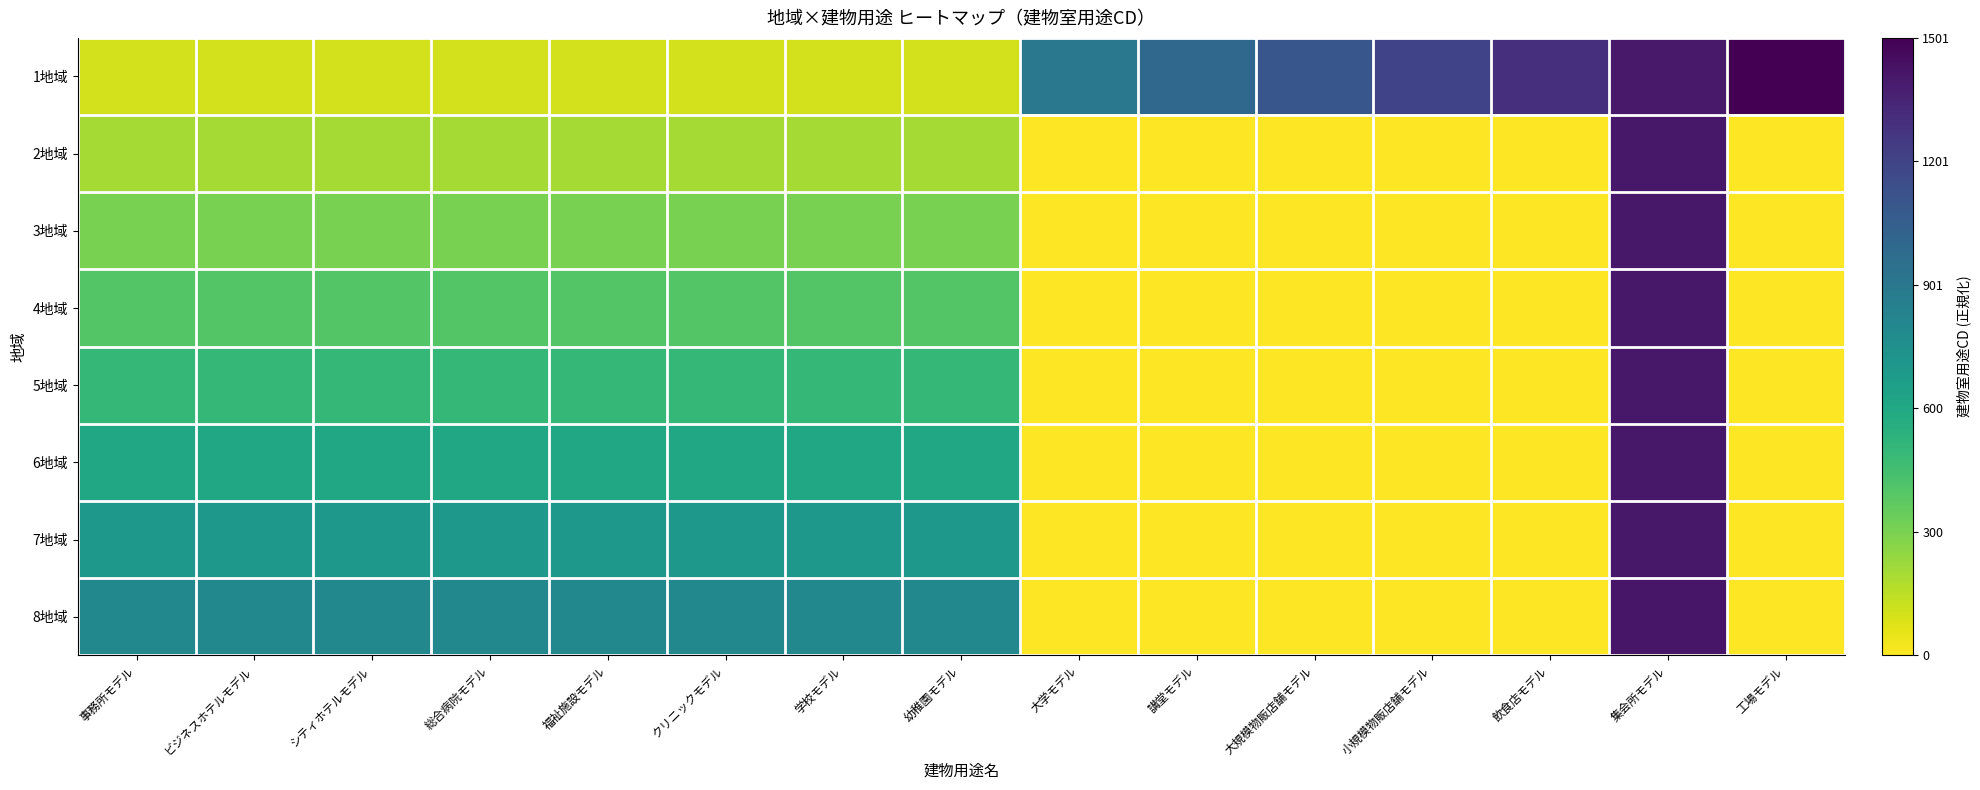

Reading left to right, what are all the values shown in this chart?

1地域: 事務所モデル=0.1	ビジネスホテルモデル=0.1	シティホテルモデル=0.1	総合病院モデル=0.1	福祉施設モデル=0.1	クリニックモデル=0.1	学校モデル=0.1	幼稚園モデル=0.1	大学モデル=0.6	講堂モデル=0.7	大規模物販店舗モデル=0.7	小規模物販店舗モデル=0.8	飲食店モデル=0.9	集会所モデル=0.9	工場モデル=1.0
2地域: 事務所モデル=0.1	ビジネスホテルモデル=0.1	シティホテルモデル=0.1	総合病院モデル=0.1	福祉施設モデル=0.1	クリニックモデル=0.1	学校モデル=0.1	幼稚園モデル=0.1	大学モデル=0.0	講堂モデル=0.0	大規模物販店舗モデル=0.0	小規模物販店舗モデル=0.0	飲食店モデル=0.0	集会所モデル=0.9	工場モデル=0.0
3地域: 事務所モデル=0.2	ビジネスホテルモデル=0.2	シティホテルモデル=0.2	総合病院モデル=0.2	福祉施設モデル=0.2	クリニックモデル=0.2	学校モデル=0.2	幼稚園モデル=0.2	大学モデル=0.0	講堂モデル=0.0	大規模物販店舗モデル=0.0	小規模物販店舗モデル=0.0	飲食店モデル=0.0	集会所モデル=0.9	工場モデル=0.0
4地域: 事務所モデル=0.3	ビジネスホテルモデル=0.3	シティホテルモデル=0.3	総合病院モデル=0.3	福祉施設モデル=0.3	クリニックモデル=0.3	学校モデル=0.3	幼稚園モデル=0.3	大学モデル=0.0	講堂モデル=0.0	大規模物販店舗モデル=0.0	小規模物販店舗モデル=0.0	飲食店モデル=0.0	集会所モデル=0.9	工場モデル=0.0
5地域: 事務所モデル=0.3	ビジネスホテルモデル=0.3	シティホテルモデル=0.3	総合病院モデル=0.3	福祉施設モデル=0.3	クリニックモデル=0.3	学校モデル=0.3	幼稚園モデル=0.3	大学モデル=0.0	講堂モデル=0.0	大規模物販店舗モデル=0.0	小規模物販店舗モデル=0.0	飲食店モデル=0.0	集会所モデル=0.9	工場モデル=0.0
6地域: 事務所モデル=0.4	ビジネスホテルモデル=0.4	シティホテルモデル=0.4	総合病院モデル=0.4	福祉施設モデル=0.4	クリニックモデル=0.4	学校モデル=0.4	幼稚園モデル=0.4	大学モデル=0.0	講堂モデル=0.0	大規模物販店舗モデル=0.0	小規模物販店舗モデル=0.0	飲食店モデル=0.0	集会所モデル=0.9	工場モデル=0.0
7地域: 事務所モデル=0.5	ビジネスホテルモデル=0.5	シティホテルモデル=0.5	総合病院モデル=0.5	福祉施設モデル=0.5	クリニックモデル=0.5	学校モデル=0.5	幼稚園モデル=0.5	大学モデル=0.0	講堂モデル=0.0	大規模物販店舗モデル=0.0	小規模物販店舗モデル=0.0	飲食店モデル=0.0	集会所モデル=0.9	工場モデル=0.0
8地域: 事務所モデル=0.5	ビジネスホテルモデル=0.5	シティホテルモデル=0.5	総合病院モデル=0.5	福祉施設モデル=0.5	クリニックモデル=0.5	学校モデル=0.5	幼稚園モデル=0.5	大学モデル=0.0	講堂モデル=0.0	大規模物販店舗モデル=0.0	小規模物販店舗モデル=0.0	飲食店モデル=0.0	集会所モデル=0.9	工場モデル=0.0